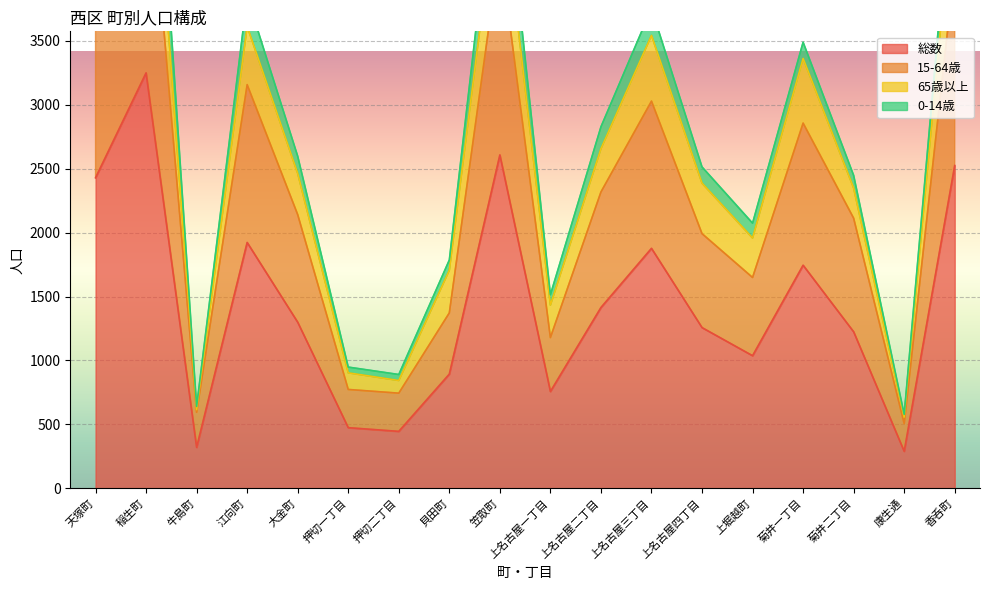

Which series changed the most between 大金町 and 笠取町?

15-64歳